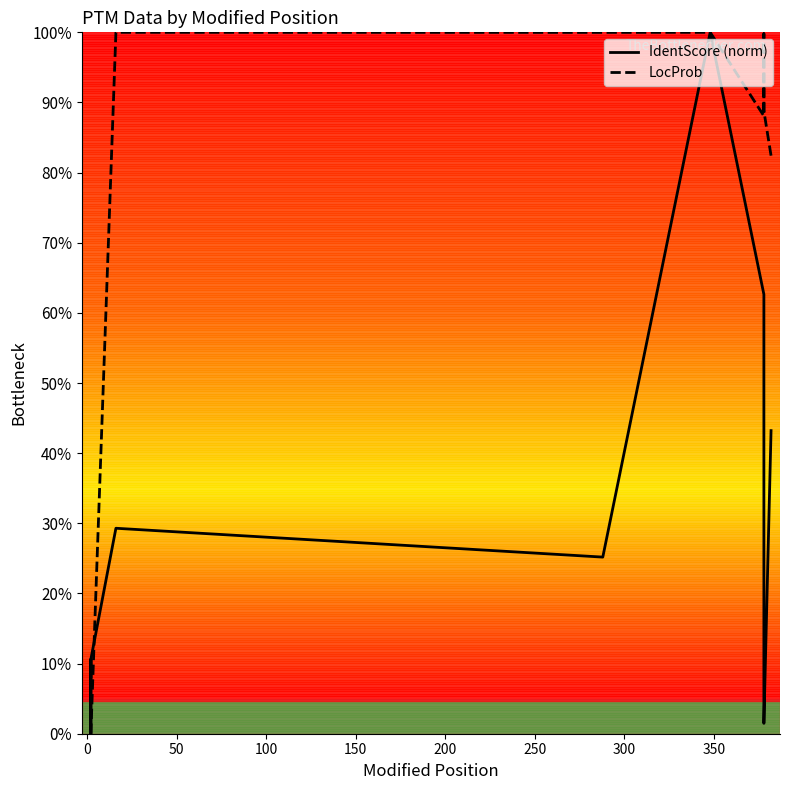

Which series has the largest total across all categories?

LocProb